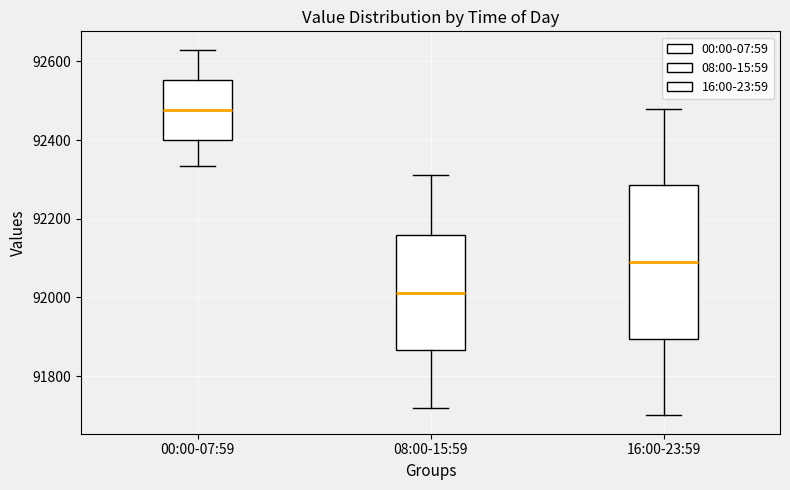

Where does the lower whisker of the box for 00:00-07:59 end on the y-axis? The values are not printed on the chart, so give them approximately, as read against the axis.

92340